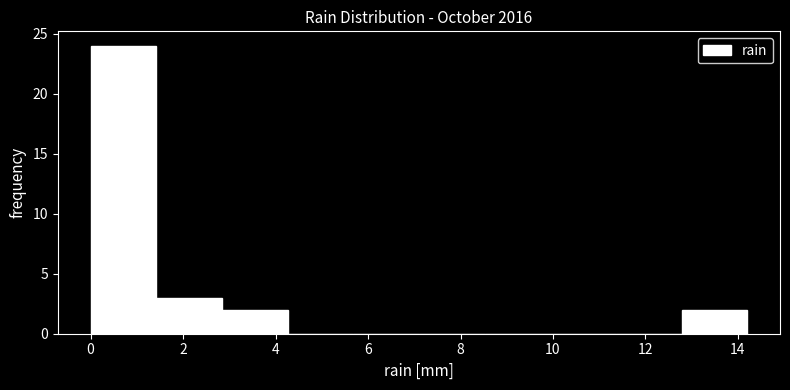

Reading left to right, transcribe this chart: for each bar, give the range it covers on the x-axis and its height. Neither the bar edges nor the heights are printed on the chart, so give them approximately, as read against the axes.

0.00 to 1.42: 24
1.42 to 2.84: 3
2.84 to 4.26: 2
4.26 to 5.68: 0
5.68 to 7.10: 0
7.10 to 8.52: 0
8.52 to 9.94: 0
9.94 to 11.36: 0
11.36 to 12.78: 0
12.78 to 14.20: 2